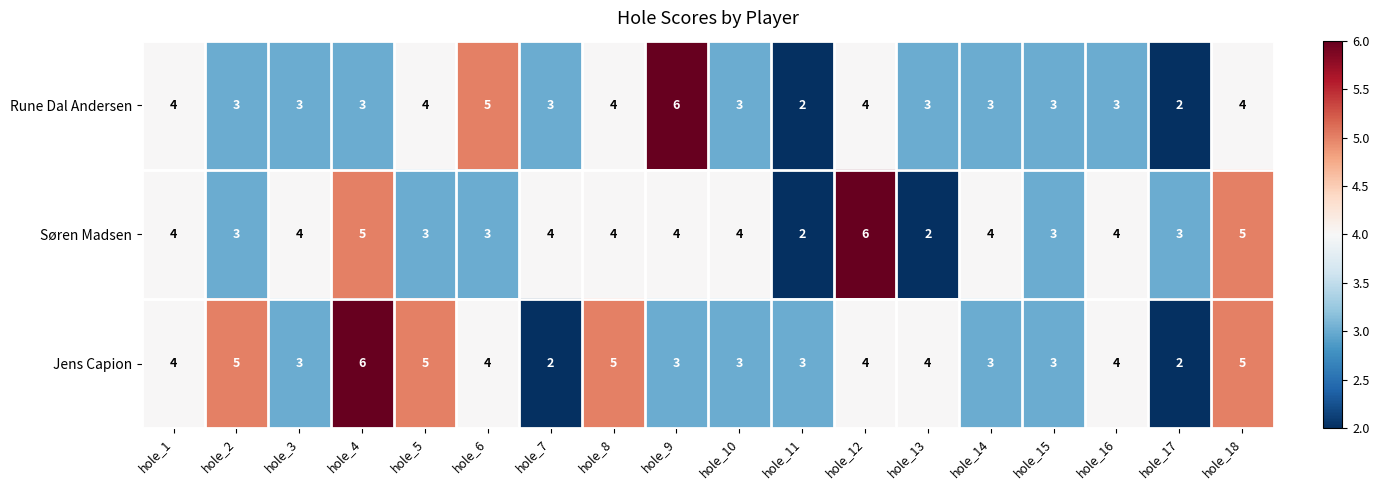

What is the maximum value shown in the chart?

6